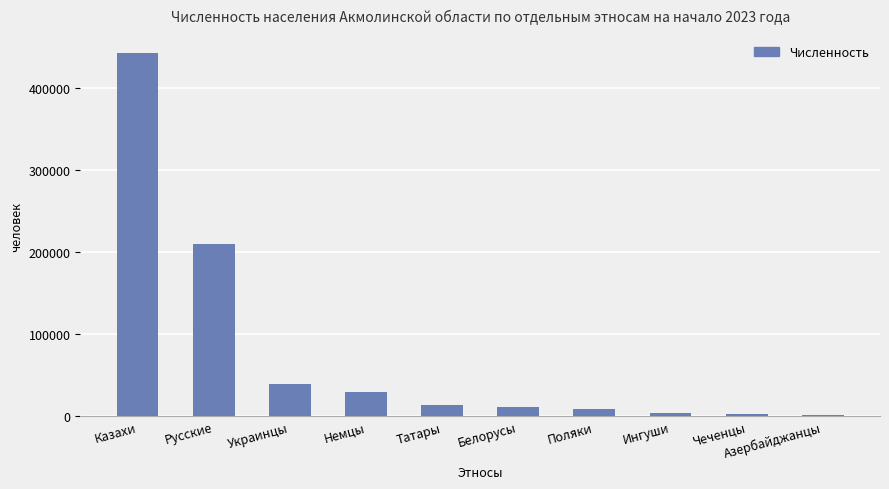

Where is the data nearest to the value 222652?

Русские